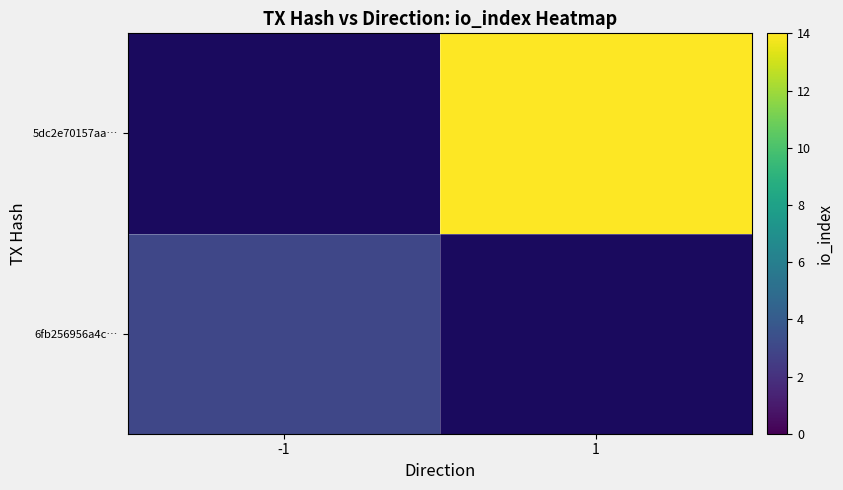

How many positive values does the 5dc2e70157aa… series have?

1